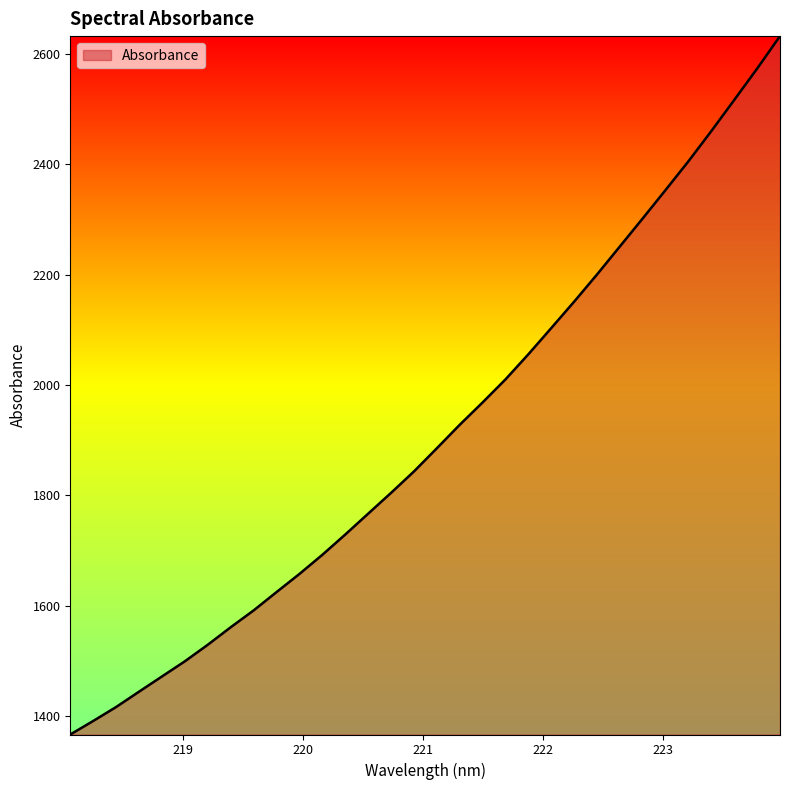

What is the greatest value displayed?

2632.6